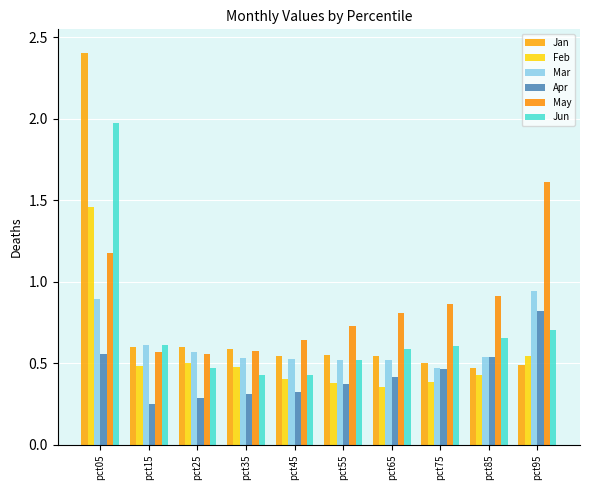

What is the average value of the Jun series?

0.7